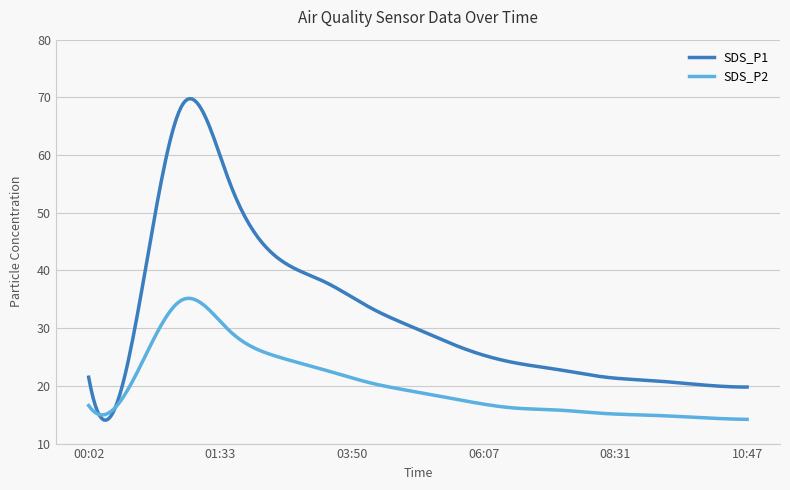

True or false: SDS_P1 and SDS_P2 intersect in this chart.

True